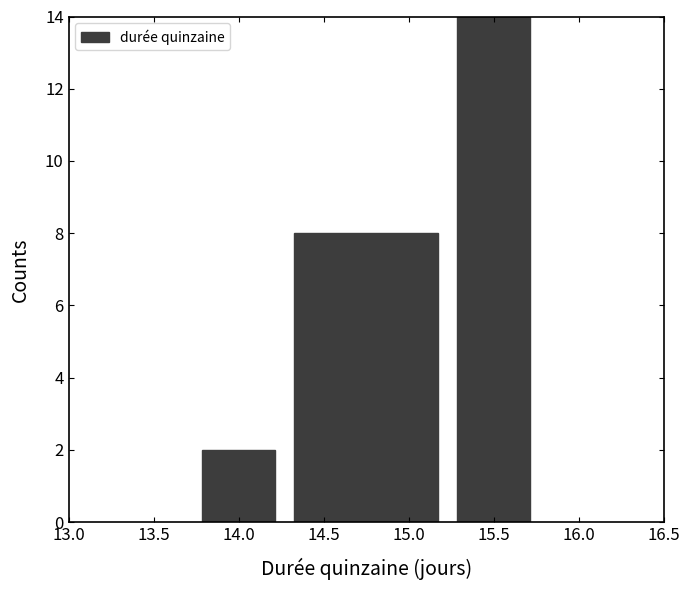

Which range on the x-axis has the tallest bar?

15.25 to 15.75